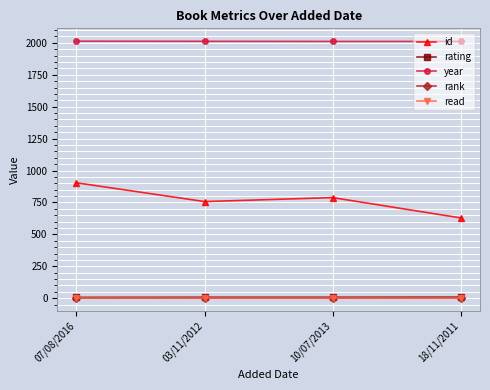

True or false: rating has more than 2 points higher than both neighbors.

False